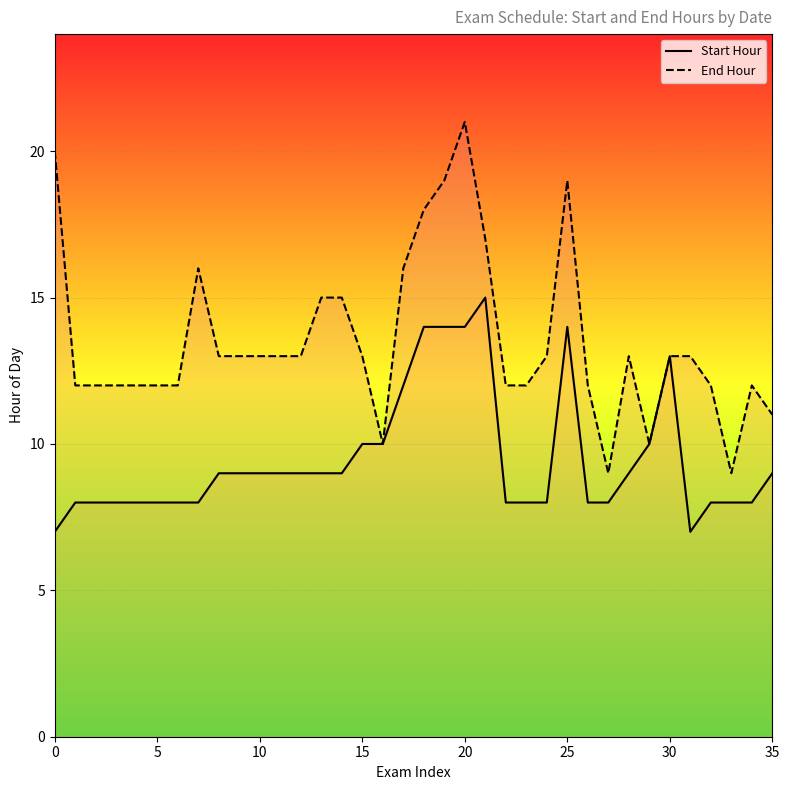

Which series has the widest spread of values?

End Hour